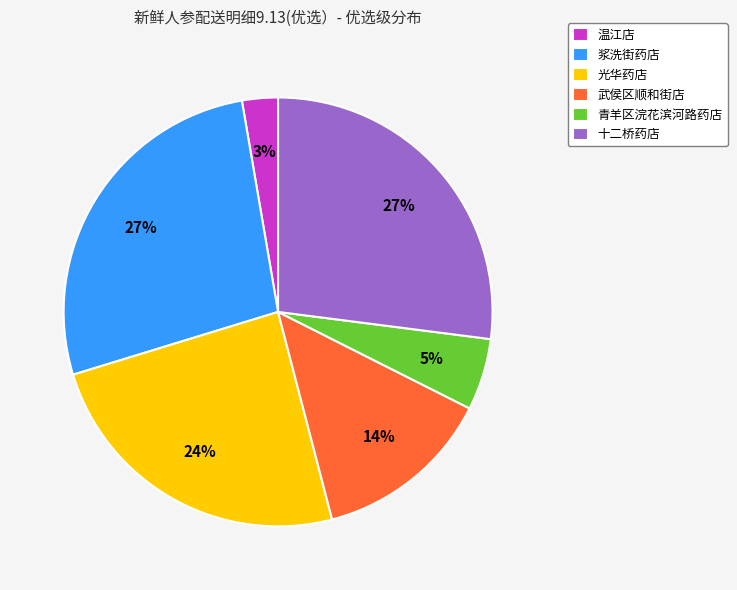

Which category has the smallest portion of the pie?

温江店